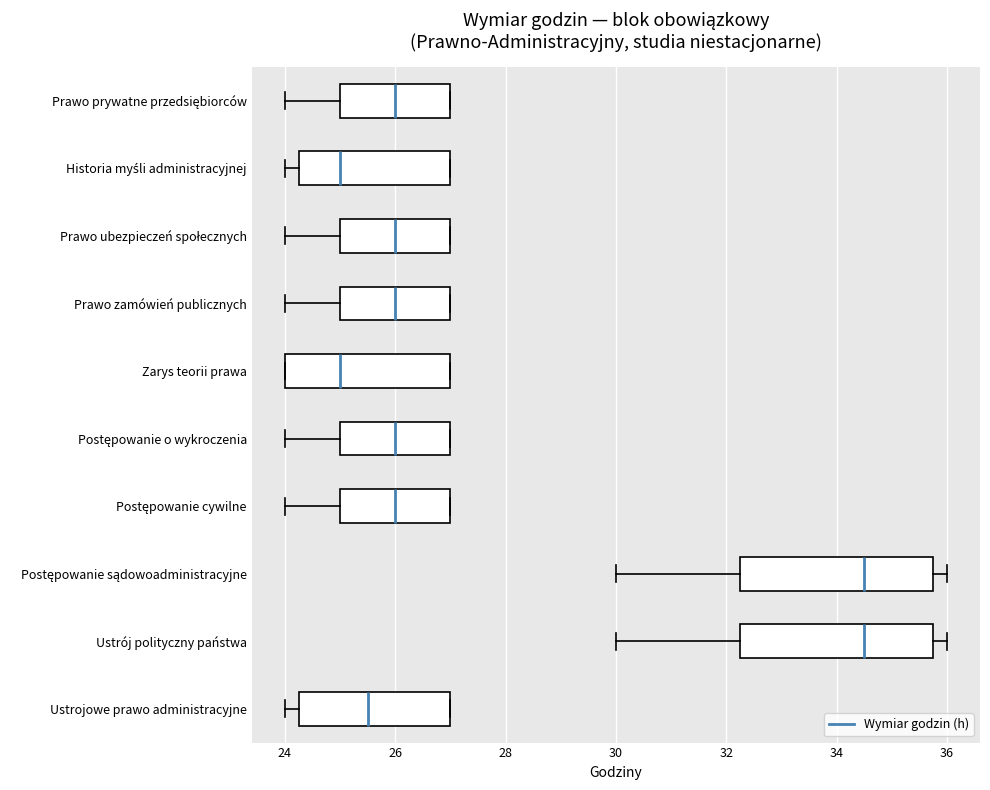

Reading bottom to top, read every box against the x-axis: the position of its median line, the range the box covers, and the ends of its whiskers. The values are not printed on the chart, so give them approximately, as read against the axis.

Ustrojowe prawo administracyjne: median 25.6, box 24.2 to 27.0, whiskers 24.0 to 27.0
Ustrój polityczny państwa: median 34.6, box 32.2 to 35.8, whiskers 30.0 to 36.0
Postępowanie sądowoadministracyjne: median 34.6, box 32.2 to 35.8, whiskers 30.0 to 36.0
Postępowanie cywilne: median 26.0, box 25.0 to 27.0, whiskers 24.0 to 27.0
Postępowanie o wykroczenia: median 26.0, box 25.0 to 27.0, whiskers 24.0 to 27.0
Zarys teorii prawa: median 25.0, box 24.0 to 27.0, whiskers 24.0 to 27.0
Prawo zamówień publicznych: median 26.0, box 25.0 to 27.0, whiskers 24.0 to 27.0
Prawo ubezpieczeń społecznych: median 26.0, box 25.0 to 27.0, whiskers 24.0 to 27.0
Historia myśli administracyjnej: median 25.0, box 24.2 to 27.0, whiskers 24.0 to 27.0
Prawo prywatne przedsiębiorców: median 26.0, box 25.0 to 27.0, whiskers 24.0 to 27.0